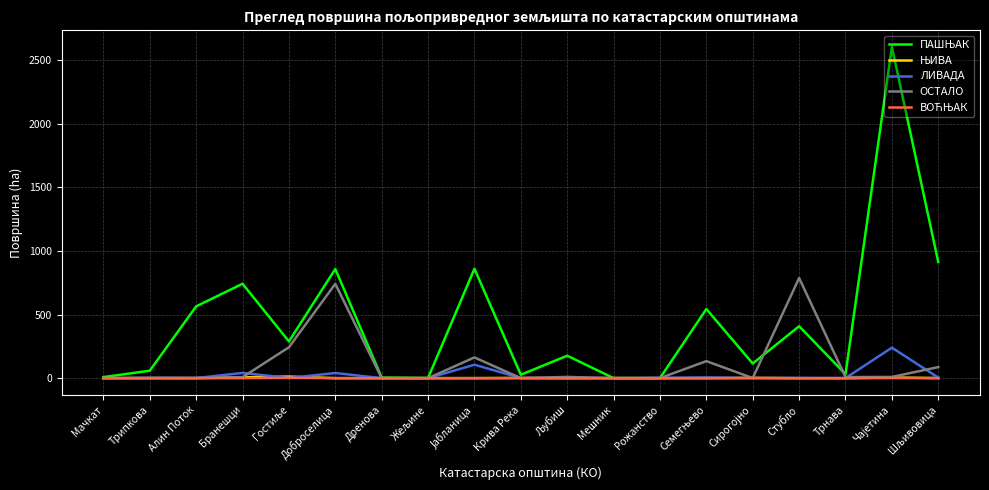

What is the maximum value for ЛИВАДА?

239.5